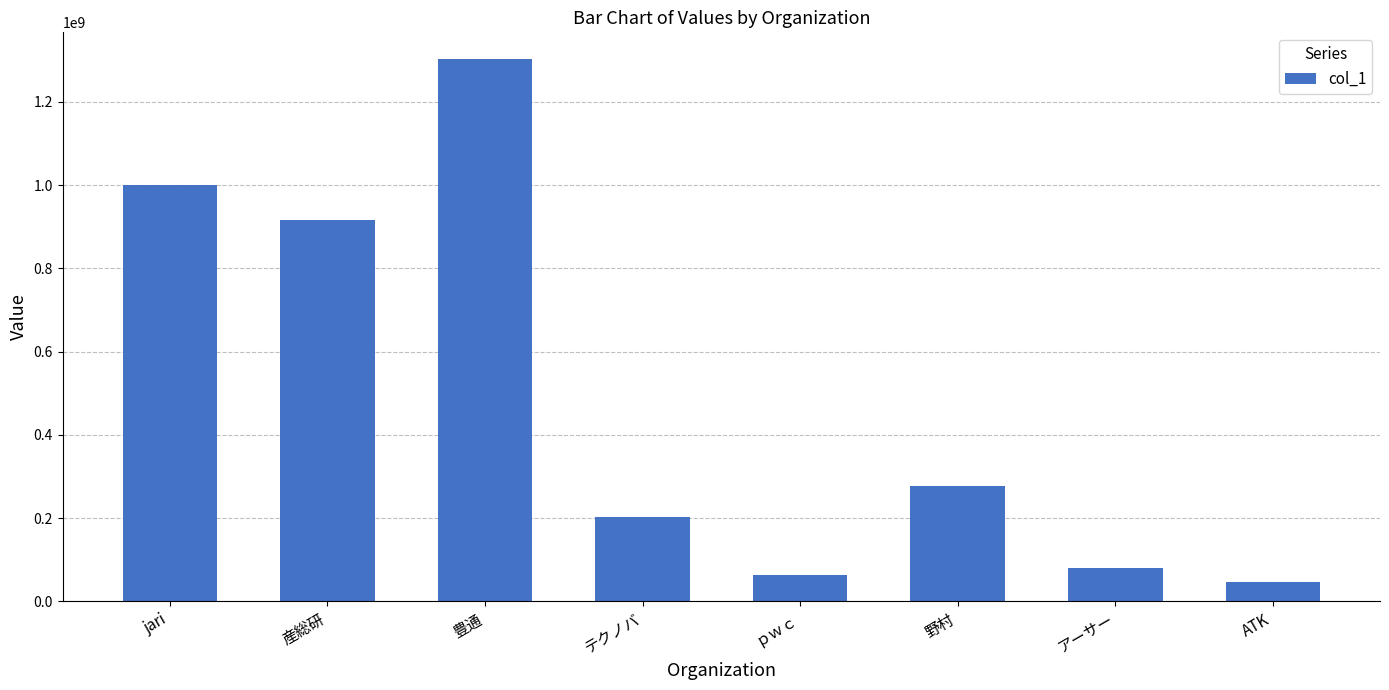

What position from the left is アーサー?

7